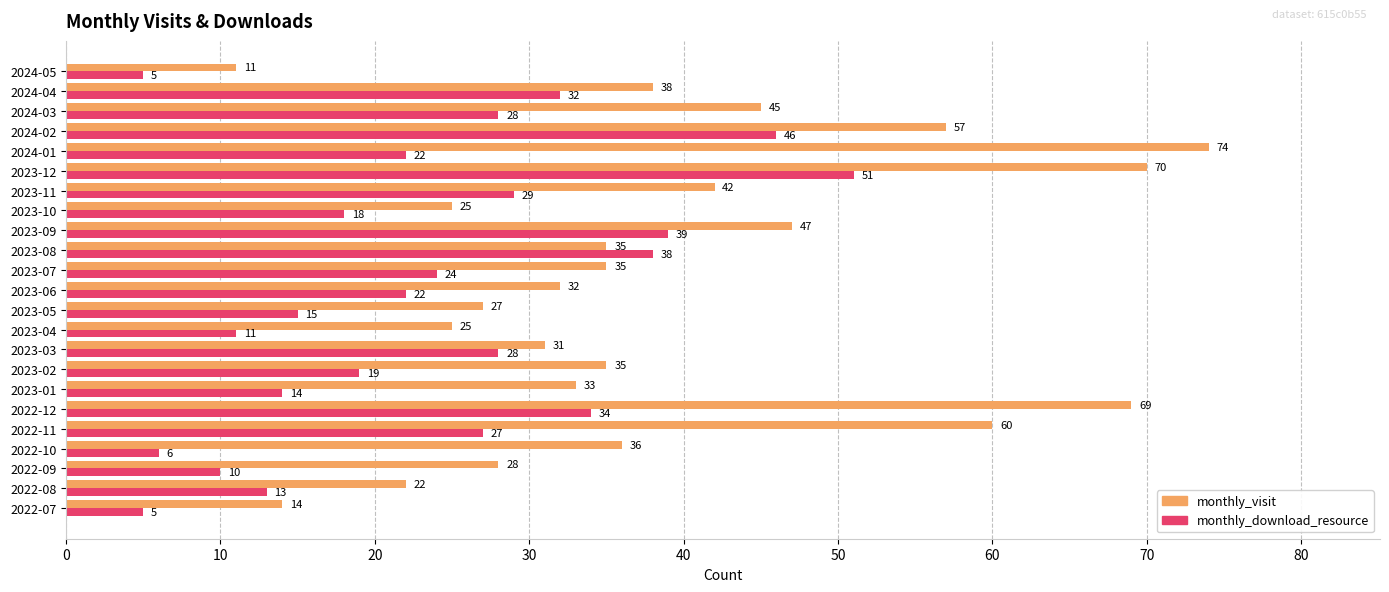

True or false: monthly_visit has a value of 14 at 2023-02.

False